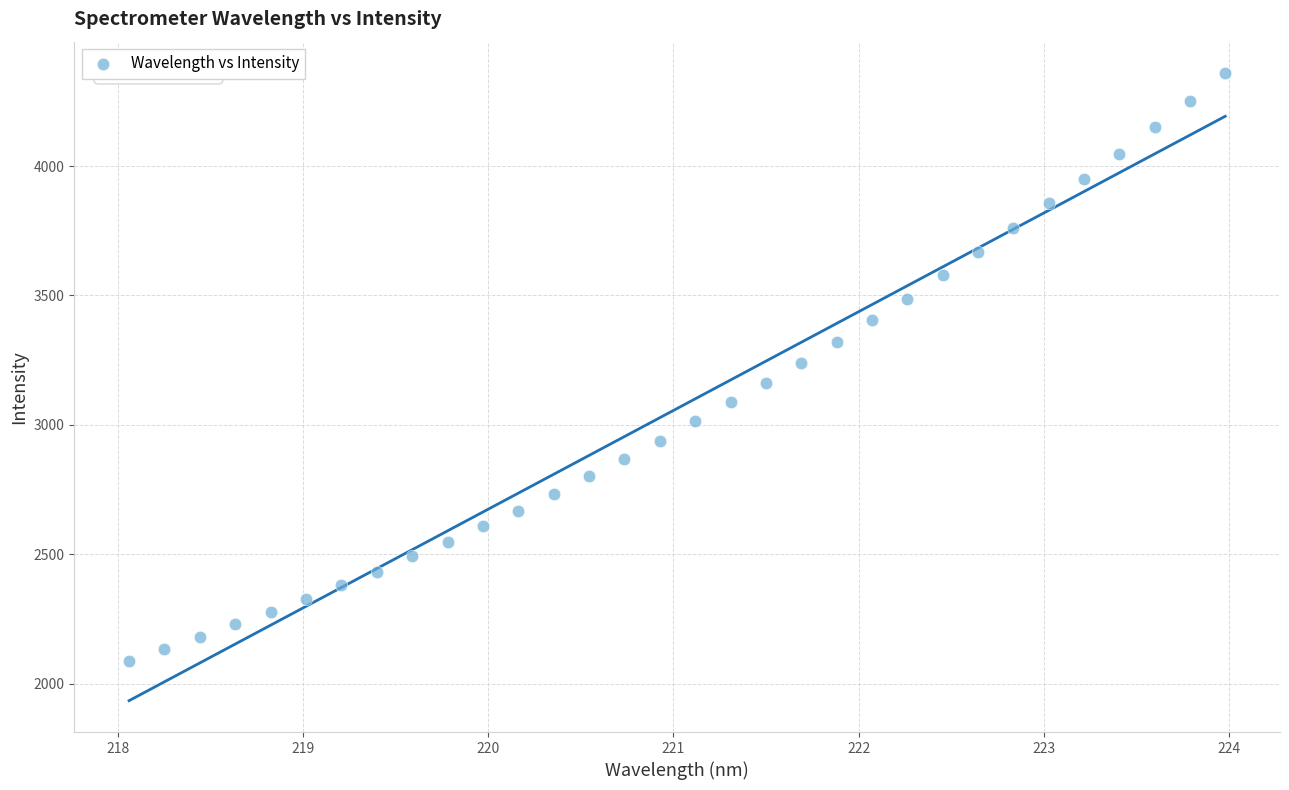

What is the range of Y values (max minus min)?

2270.2